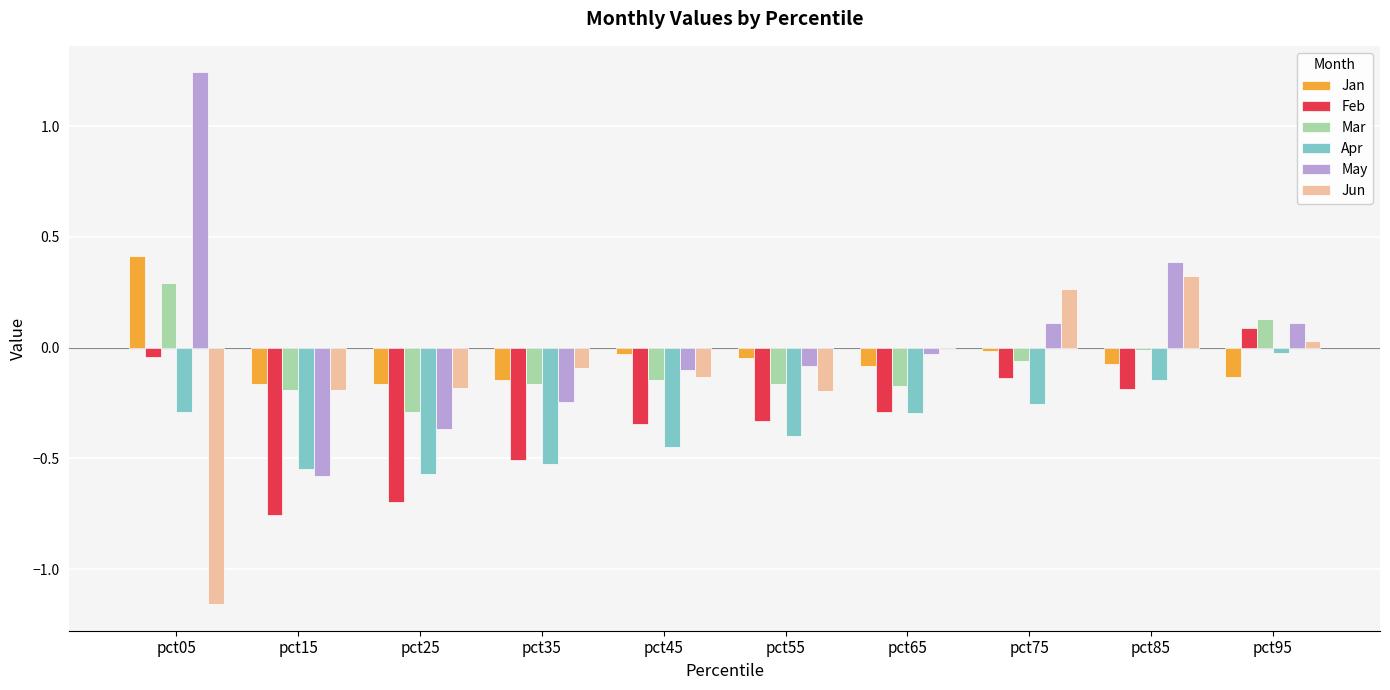

Is it true that Mar equals 0.3 at pct05?

True